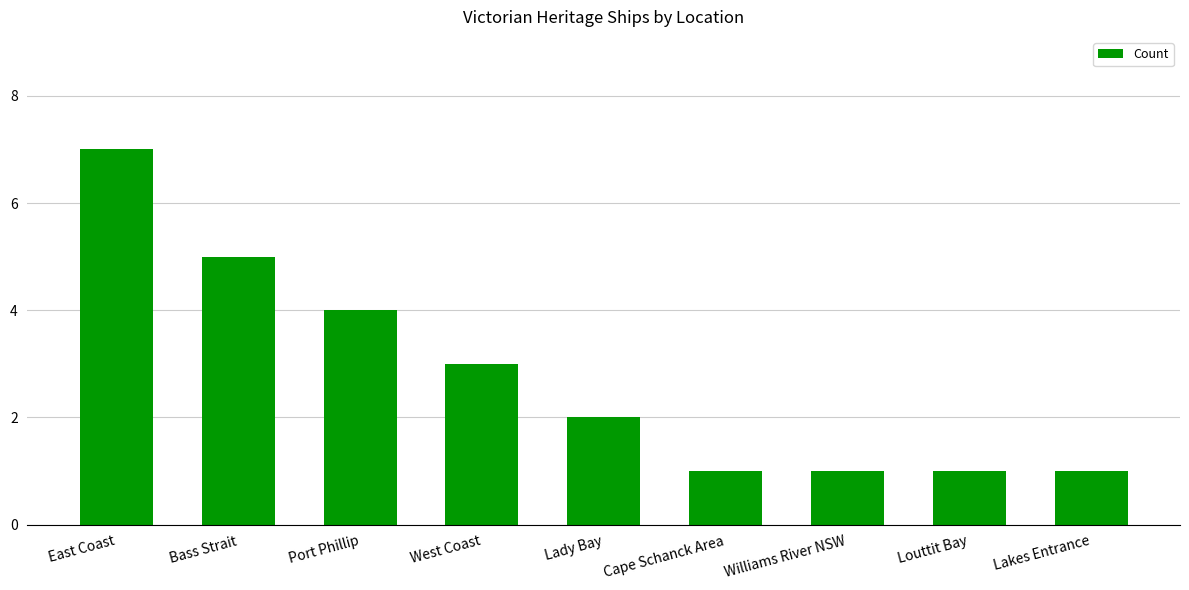

What is the difference between the values at Bass Strait and Cape Schanck Area?

4